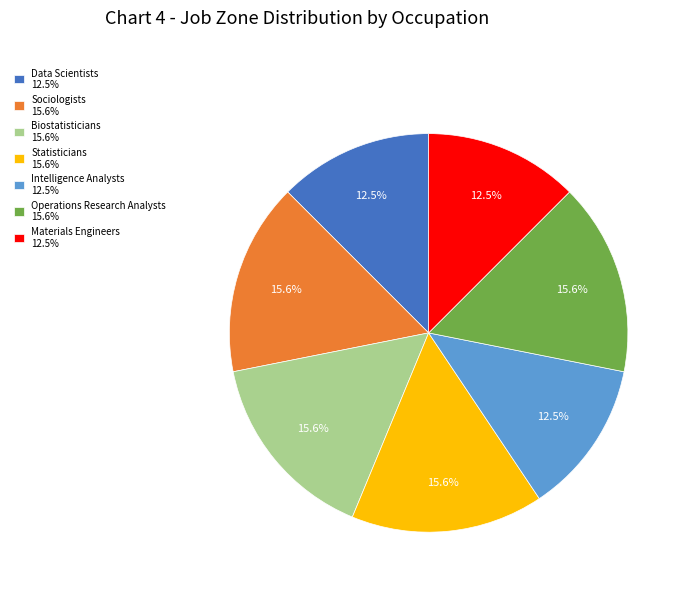

Is the sum of Biostatisticians and Operations Research Analysts greater than half?

No